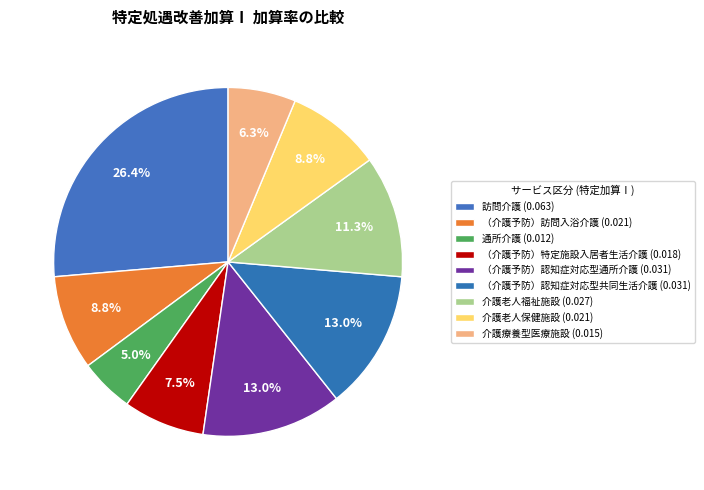

Rank the categories by value from lowest to highest.

通所介護, 介護療養型医療施設, （介護予防）特定施設入居者生活介護, （介護予防）訪問入浴介護, 介護老人保健施設, 介護老人福祉施設, （介護予防）認知症対応型通所介護, （介護予防）認知症対応型共同生活介護, 訪問介護